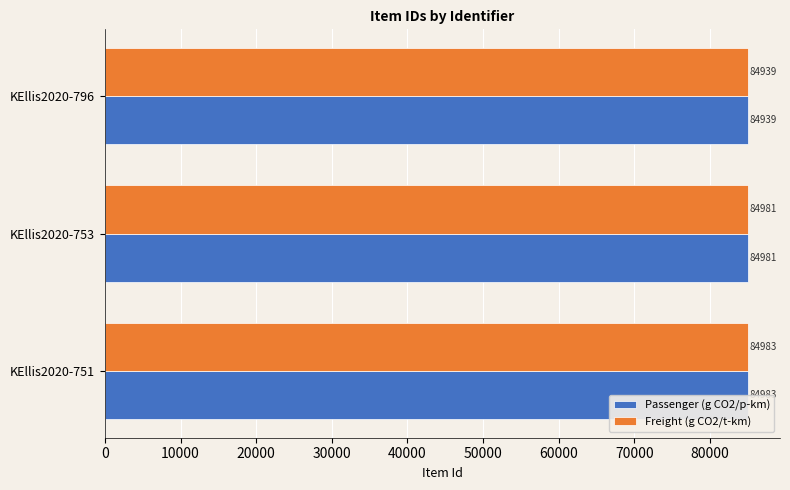

At which label does Freight (g CO2/t-km) reach its minimum?

KEllis2020-796